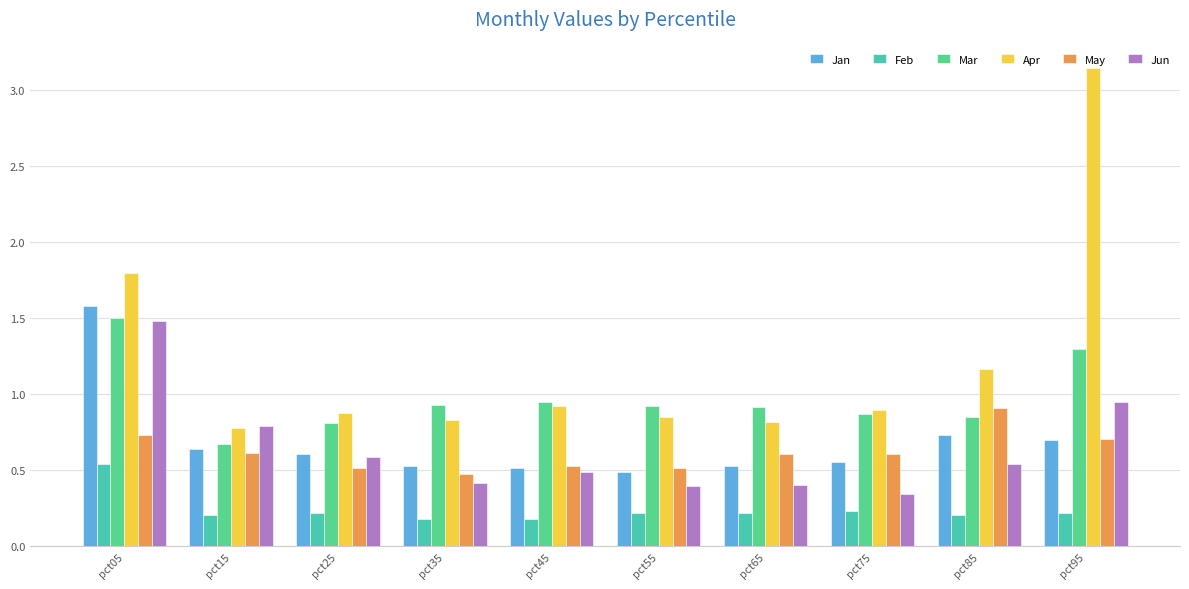

What is the spread (max minus min) of values at pct75?

0.7